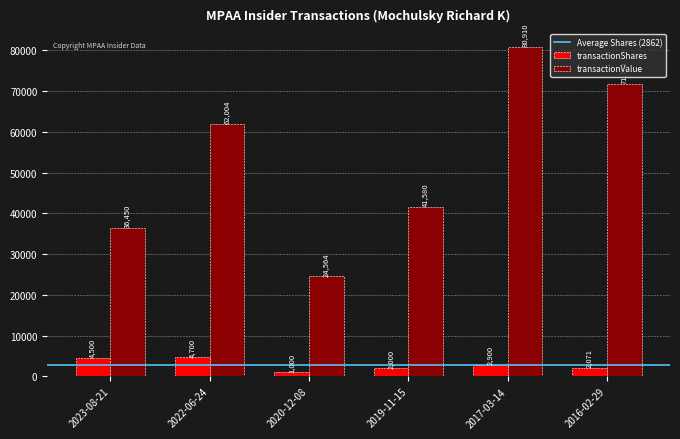

True or false: transactionValue has a value of 107174 at 2016-02-29.

False